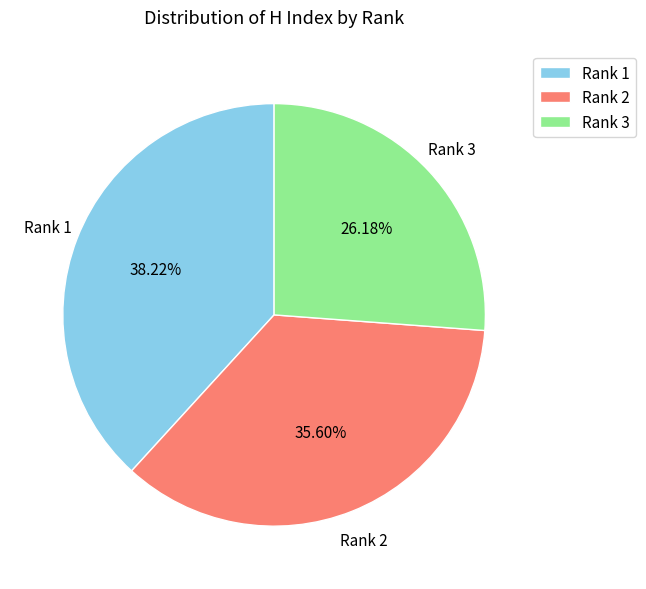

What is the ratio of the value at Rank 1 to the value at Rank 2?

1.1